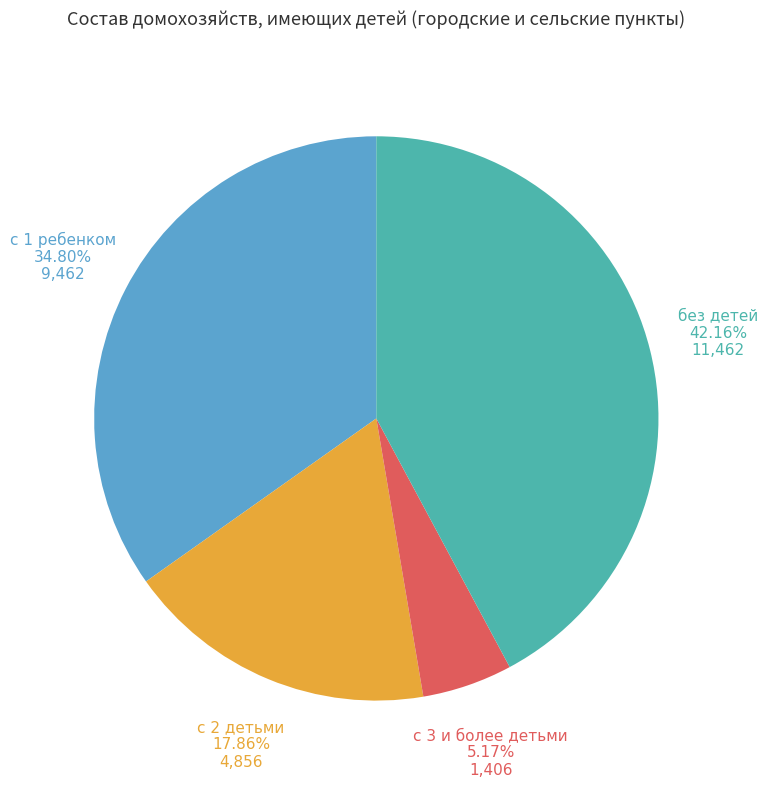

Is there a majority slice in this chart?

No